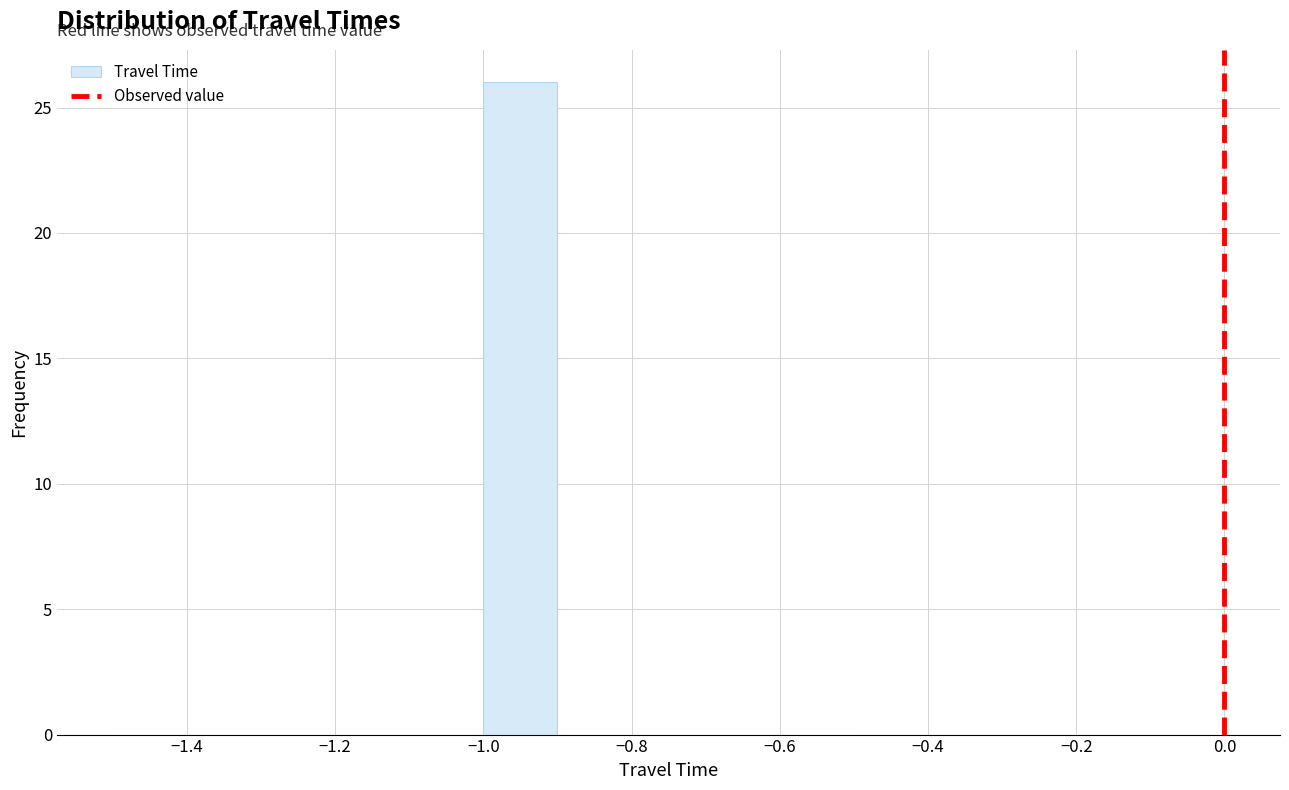

Reading left to right, transcribe this chart: for each bar, give the range it covers on the x-axis and its height. The values are not printed on the chart, so give them approximately, as read against the axis.

-1.5 to -1.4: 0
-1.4 to -1.3: 0
-1.3 to -1.2: 0
-1.2 to -1.1: 0
-1.1 to -1.0: 0
-1.0 to -0.9: 26
-0.9 to -0.8: 0
-0.8 to -0.7: 0
-0.7 to -0.6: 0
-0.6 to -0.5: 0